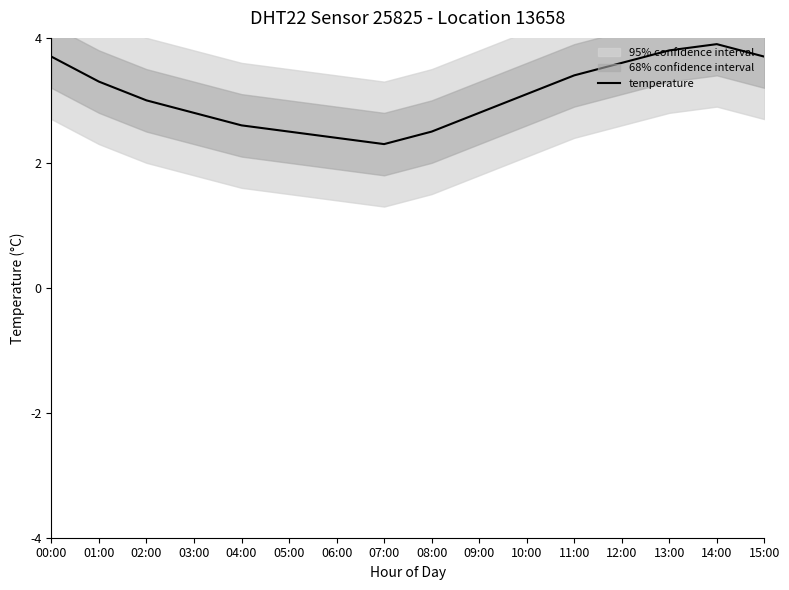

What is the label of the 5th point from the right?

11:00